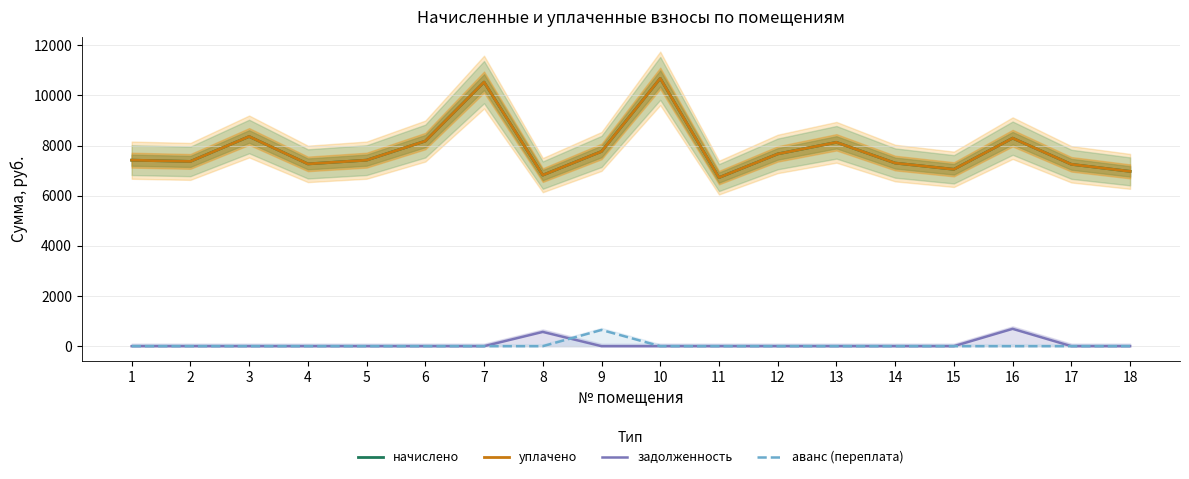

At how many categories does at least one series exceed 2376?

18